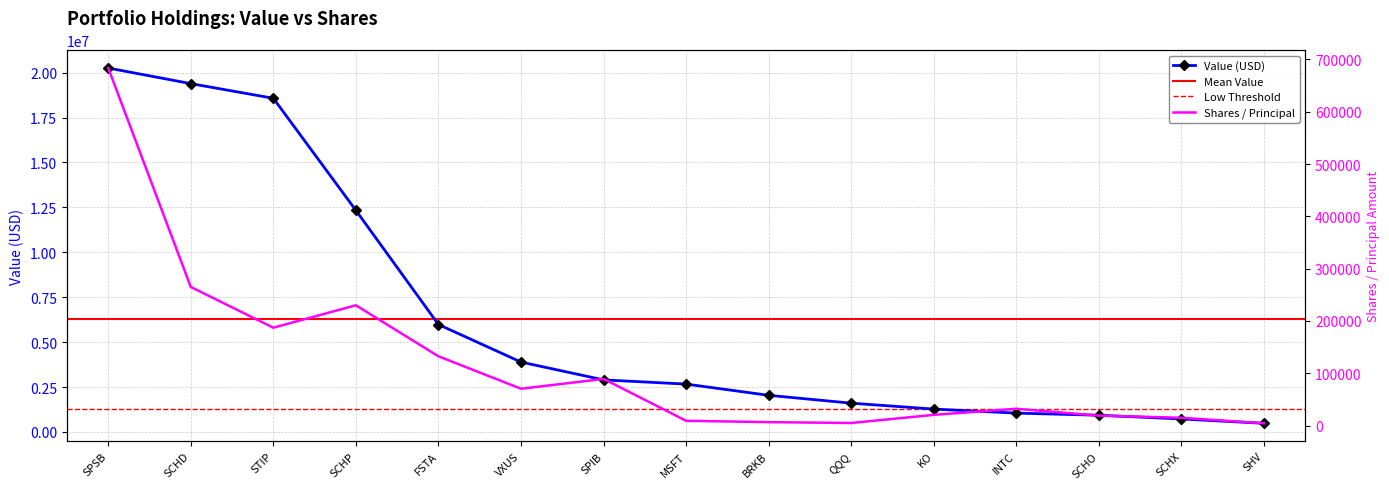

Reading left to right, list all the values displayed in this chart.

Value (USD): SPSB=20256471	SCHD=19389476	STIP=18573471	SCHP=12334008	FSTA=5981854	VXUS=3891632	SPIB=2899755	MSFT=2665841	BRKB=2041278	QQQ=1604001	KO=1275565	INTC=1050559	SCHO=931827	SCHX=724506	SHV=482559
Shares / Principal: SPSB=683647	SCHD=265028	STIP=187176	SCHP=230069	FSTA=132488	VXUS=70488	SPIB=89251	MSFT=9247	BRKB=6611	QQQ=4998	KO=20564	INTC=32157	SCHO=19099	SCHX=14978	SHV=4367